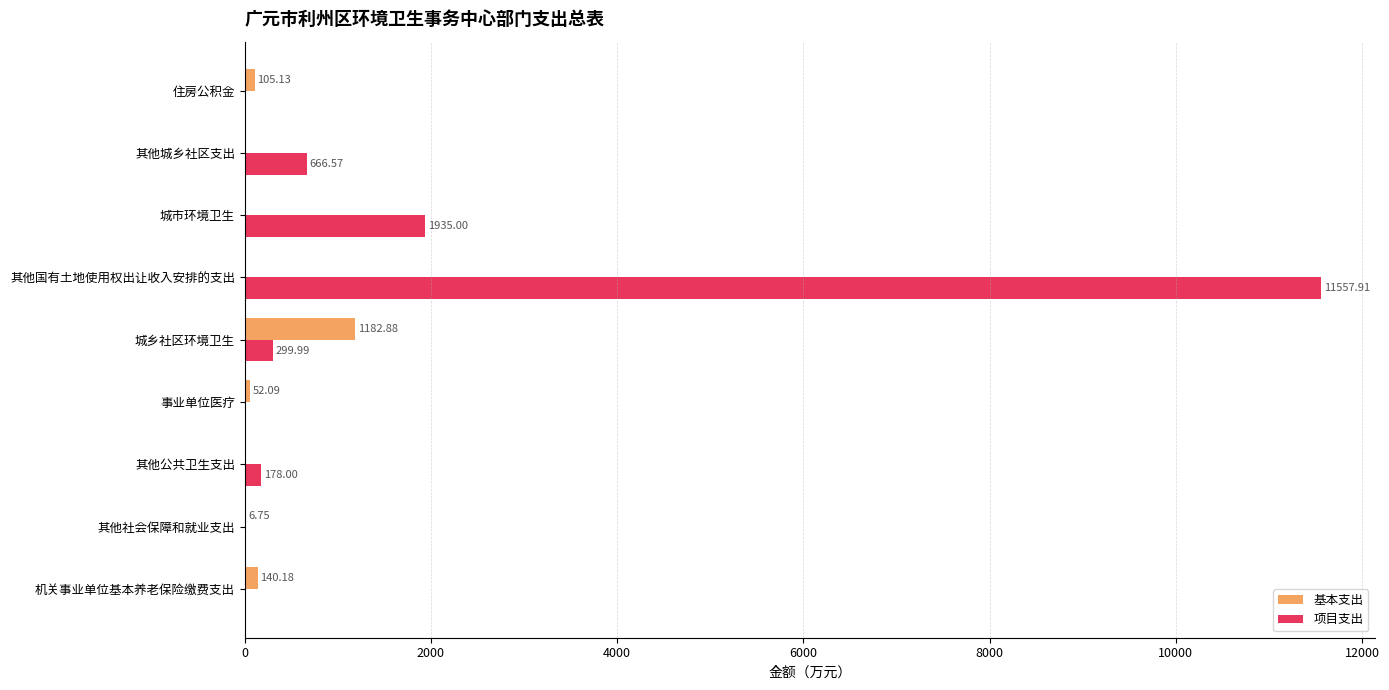

Which series changed the most between 其他国有土地使用权出让收入安排的支出 and 城市环境卫生?

项目支出